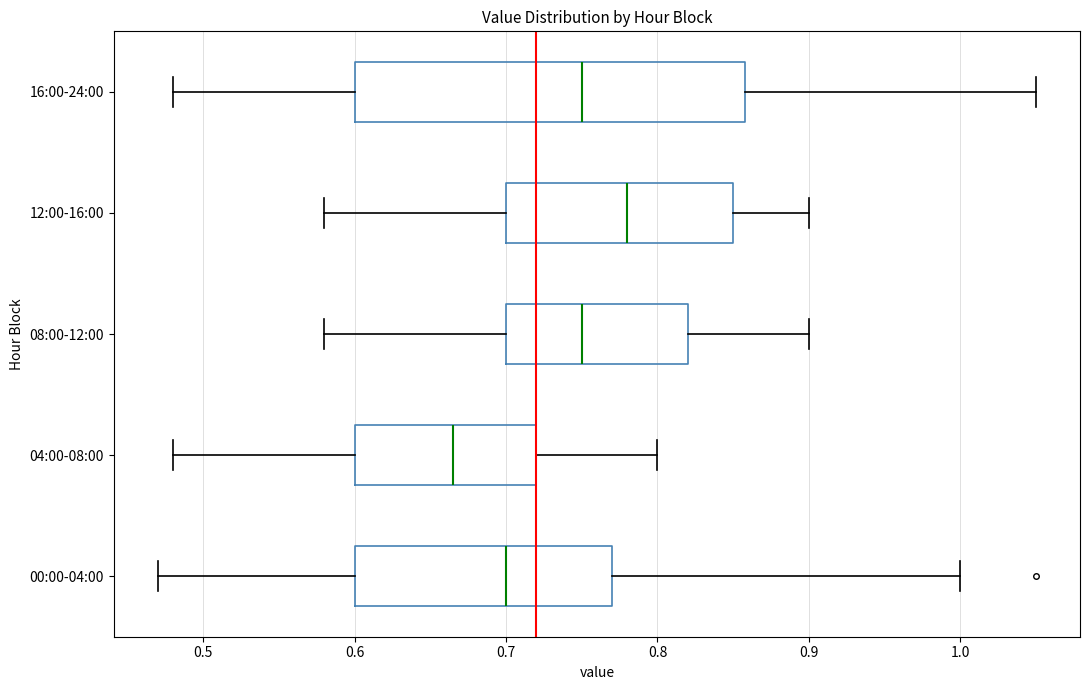

Which box's median line is the furthest to the right?

12:00-16:00